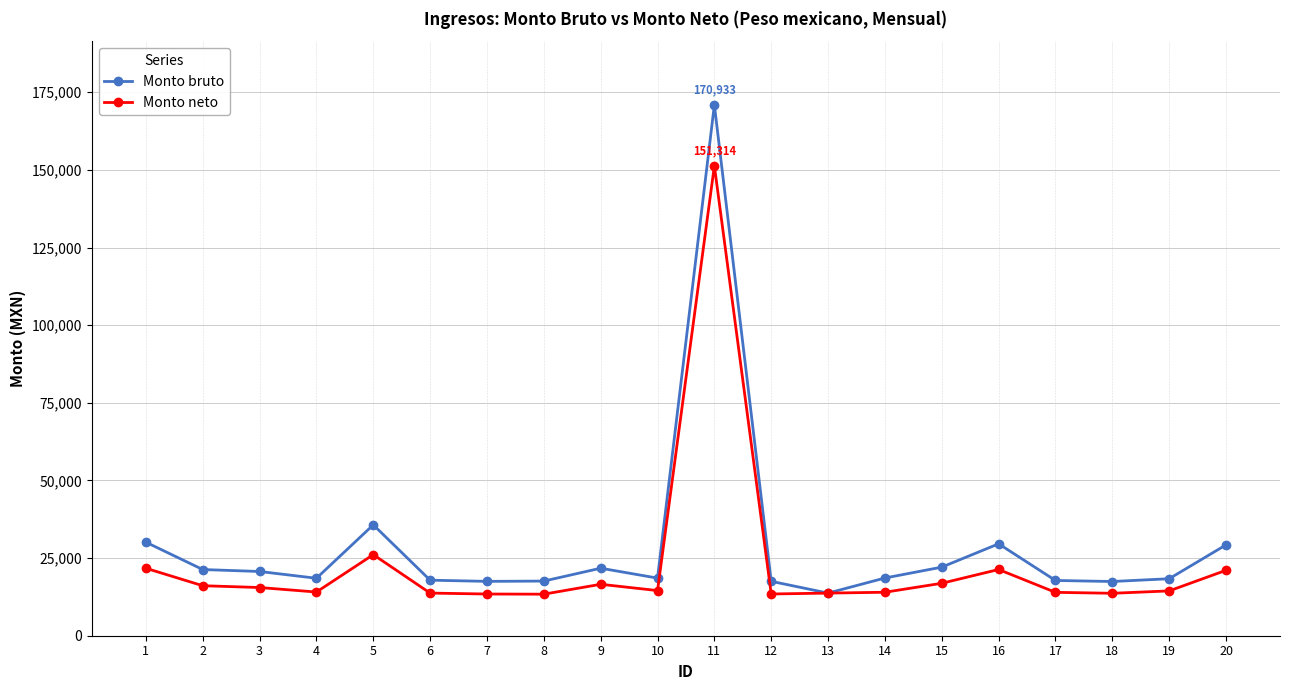

What is the value of the Monto bruto point at the 2nd from the left?

21314.0